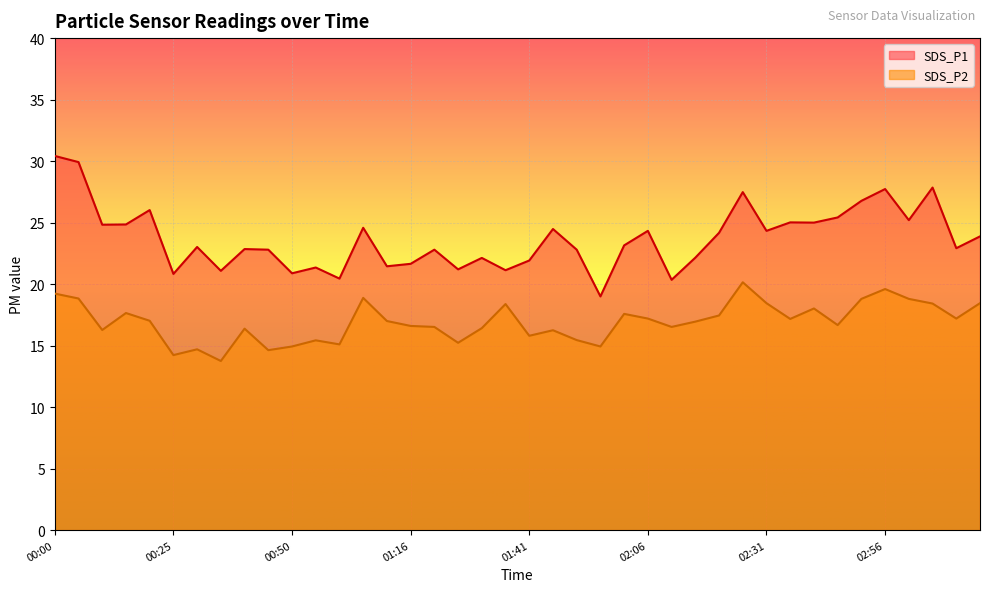

The SDS_P1 series shows 7.3 at 00:40. True or false?

False